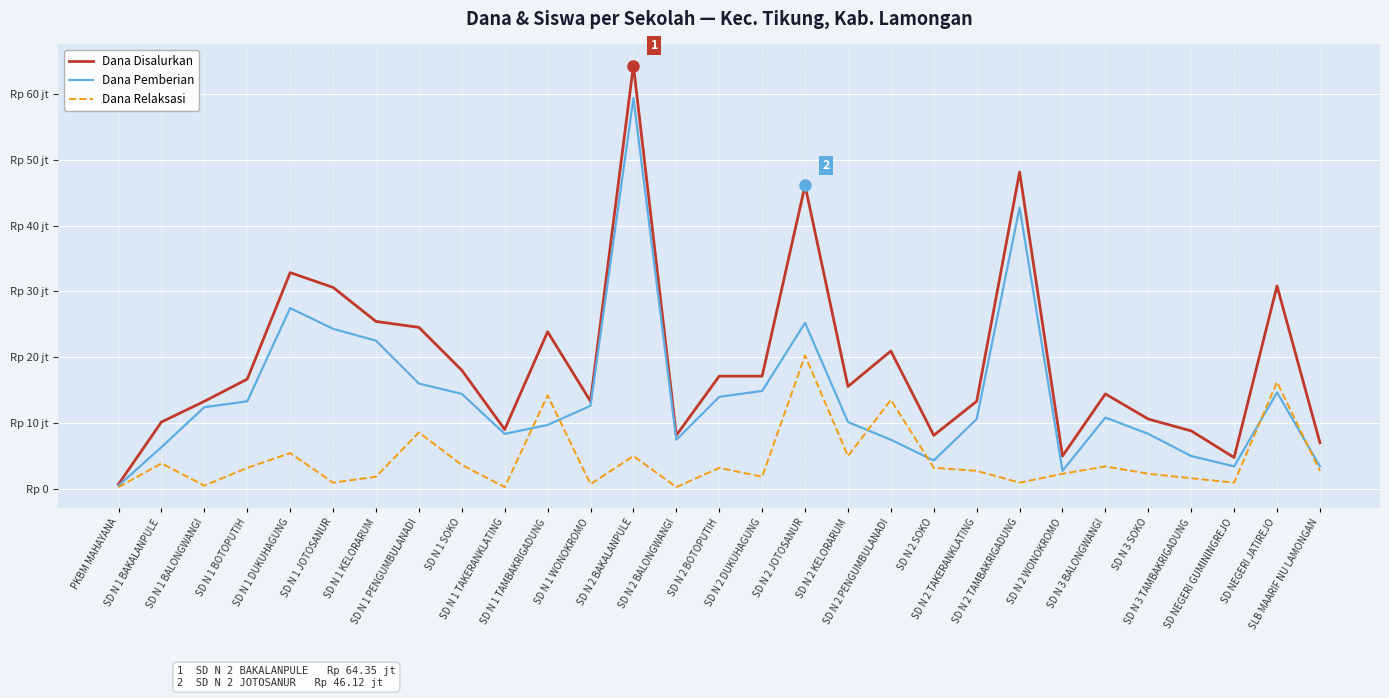

How many interior local valleys does the Dana Pemberian series have?

5